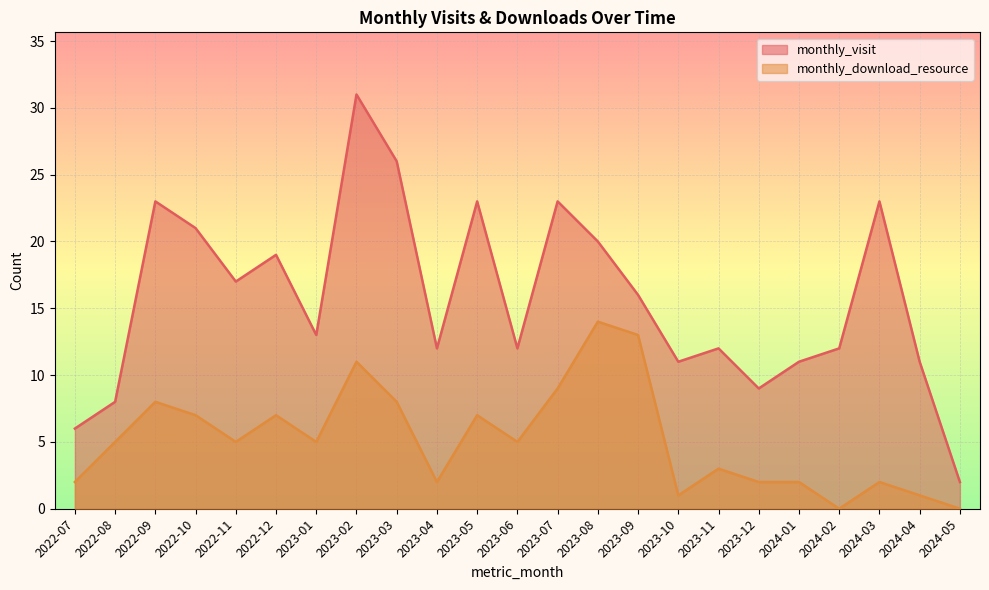

What value does the monthly_download_resource series have at 2023-01, to the nearest 5?

5